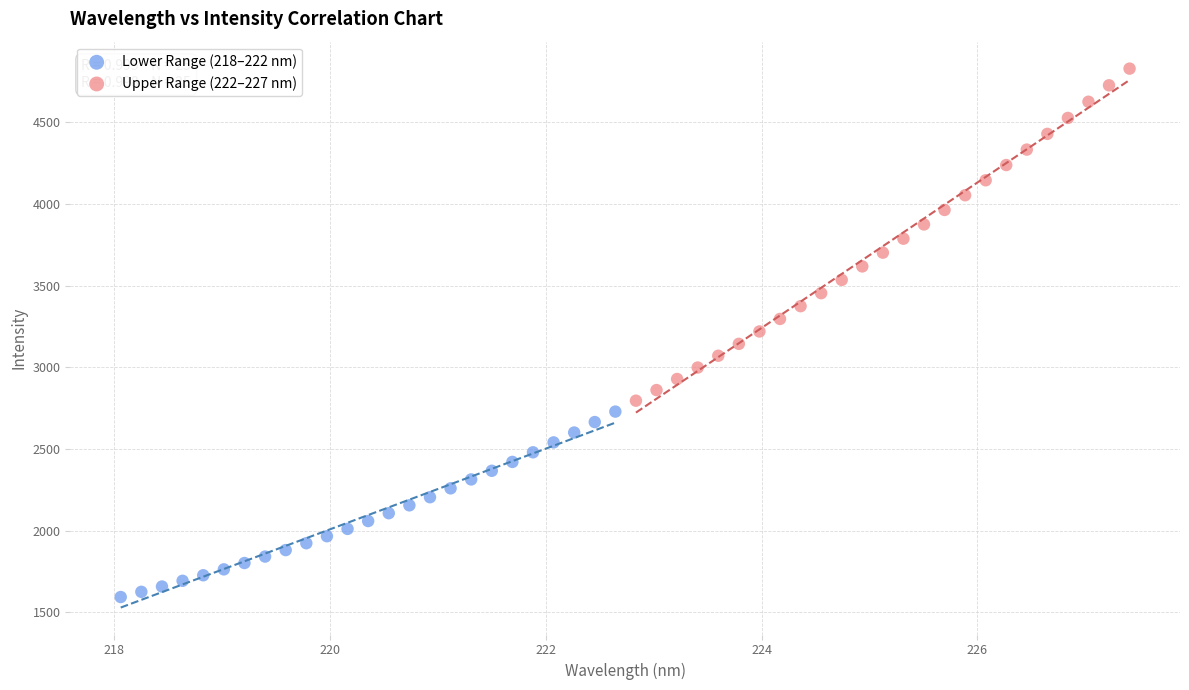

What are all the series names shown in the legend?

Lower Range (218–222 nm), Upper Range (222–227 nm)